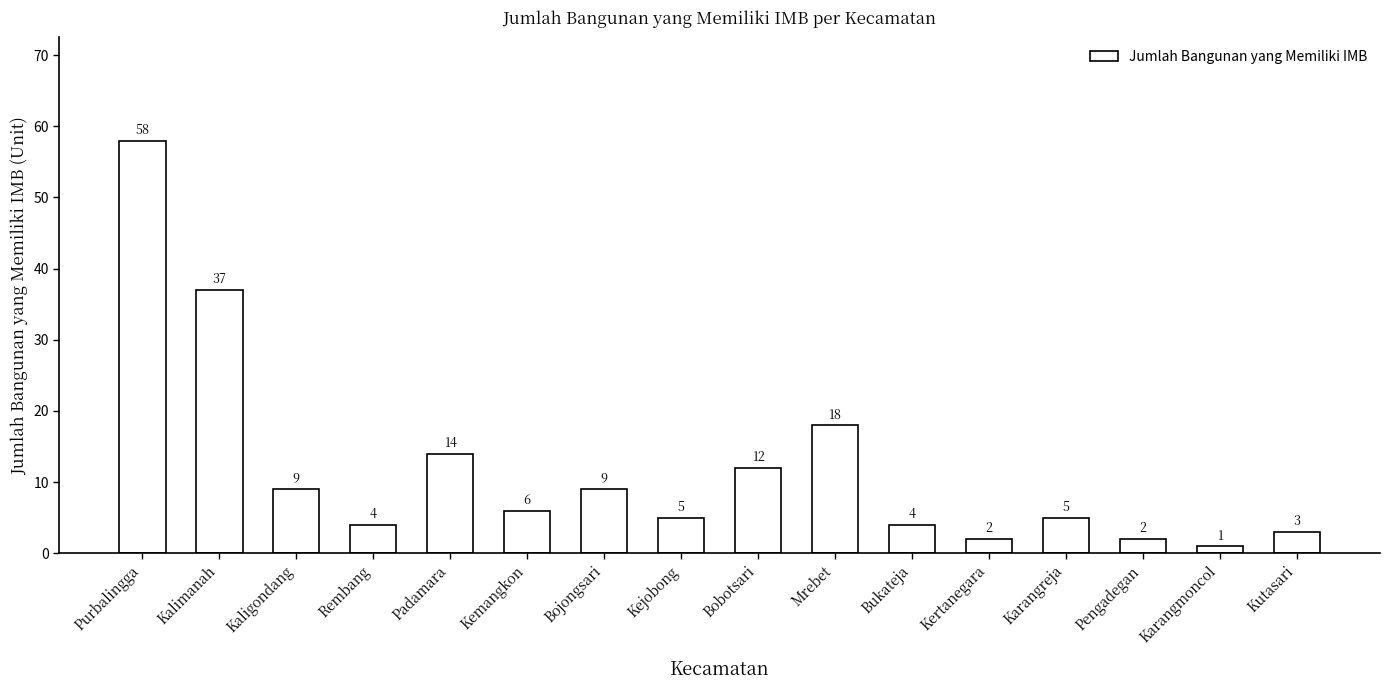

At which label is the value closest to 29?

Kalimanah